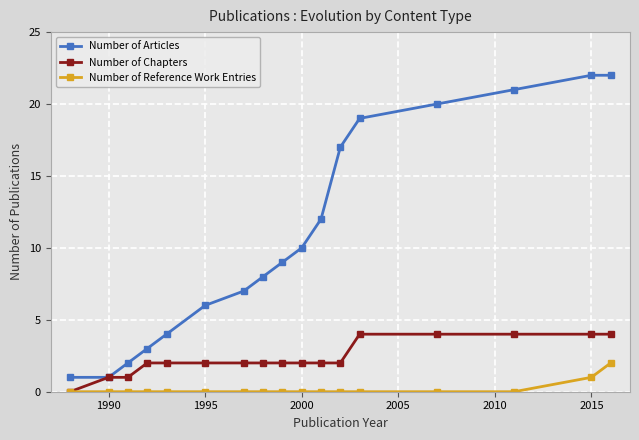

Which series has the largest range (max minus min)?

Number of Articles